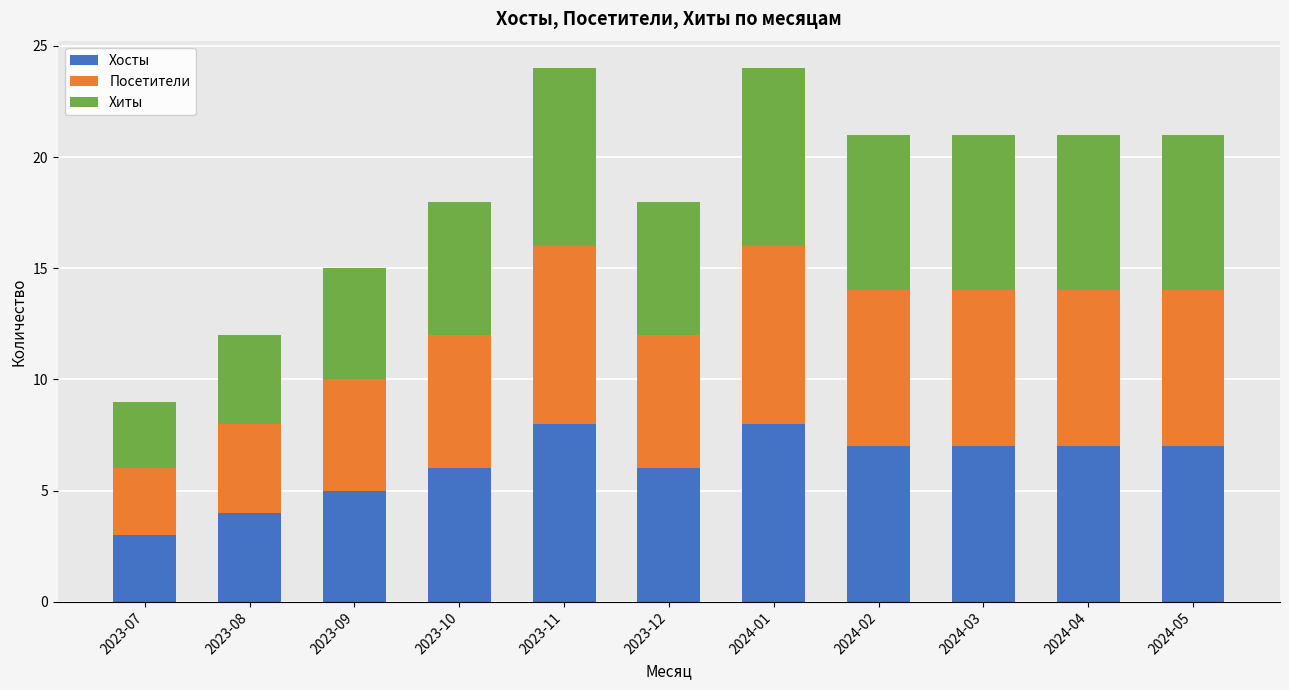

Is it true that Хосты equals 11 at 2023-11?

False